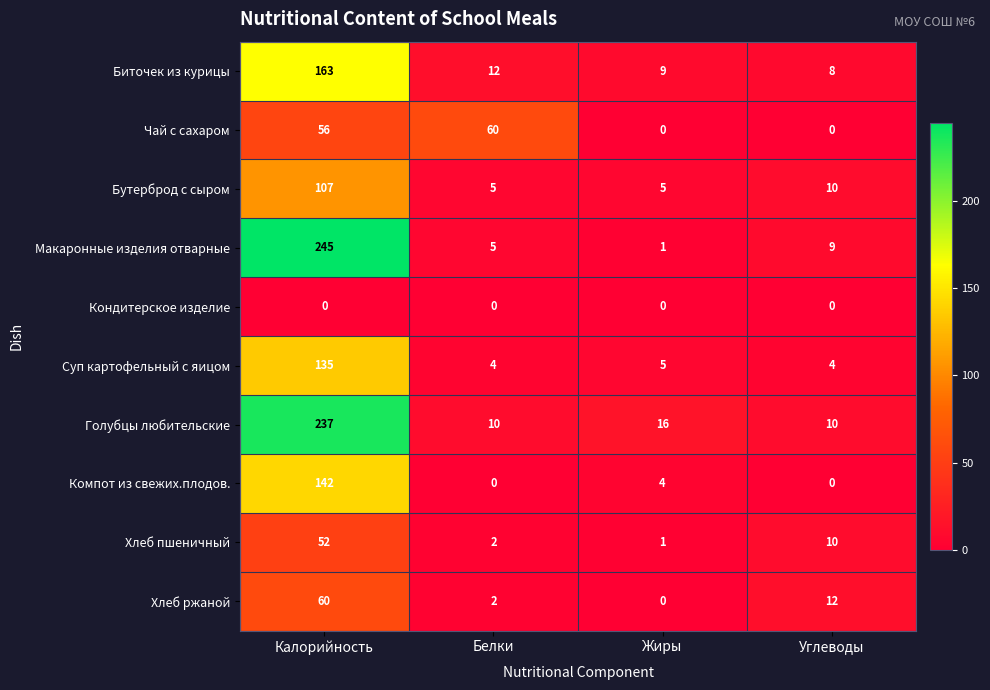

What is the highest value of the Бутерброд с сыром series?

107